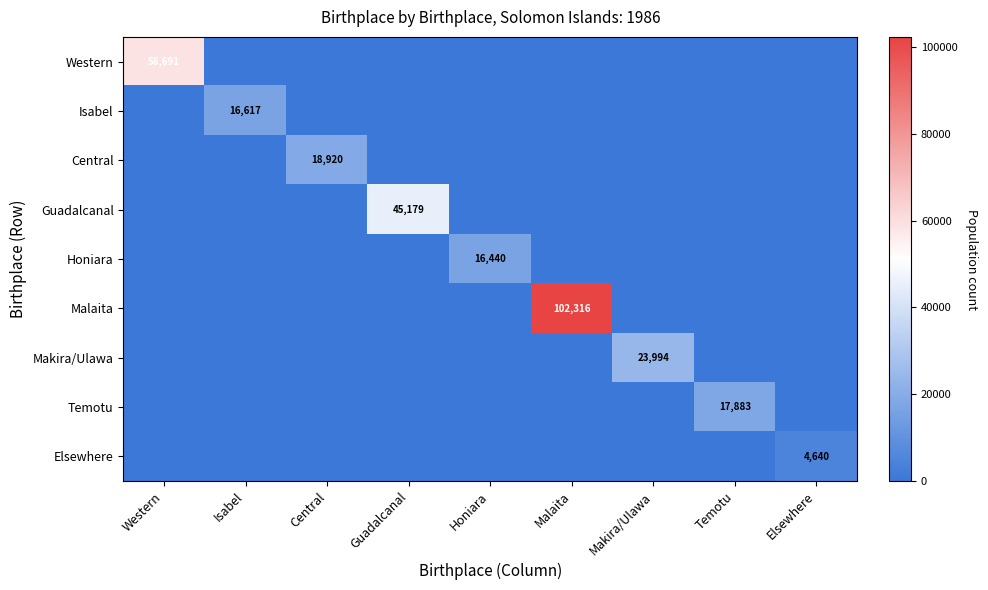

The value of Western at Western is 101524. True or false?

False